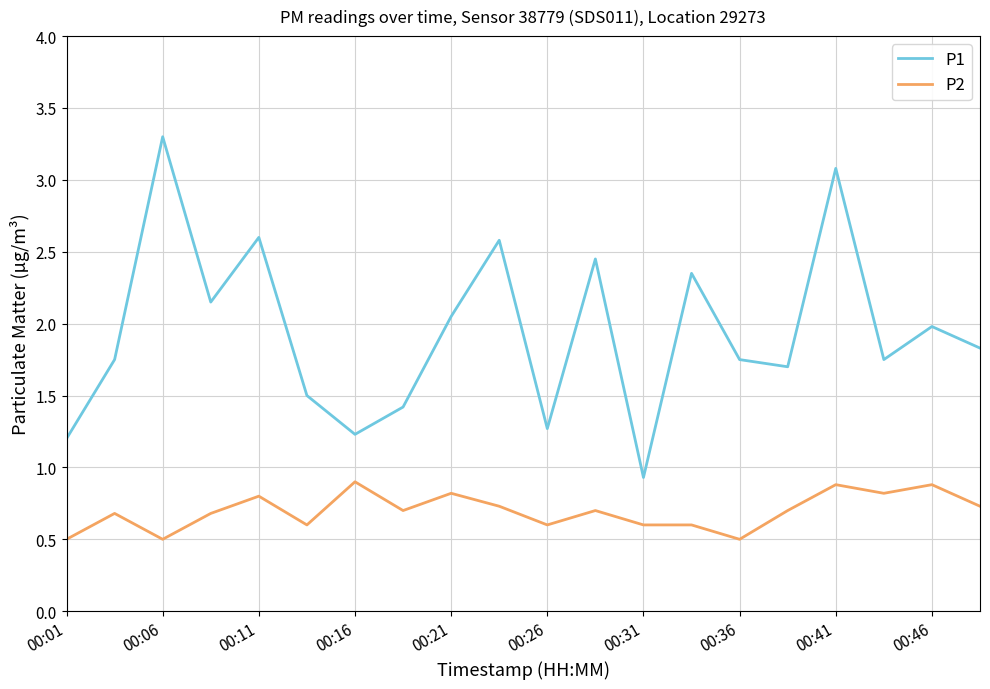

True or false: P2 and P1 intersect in this chart.

False